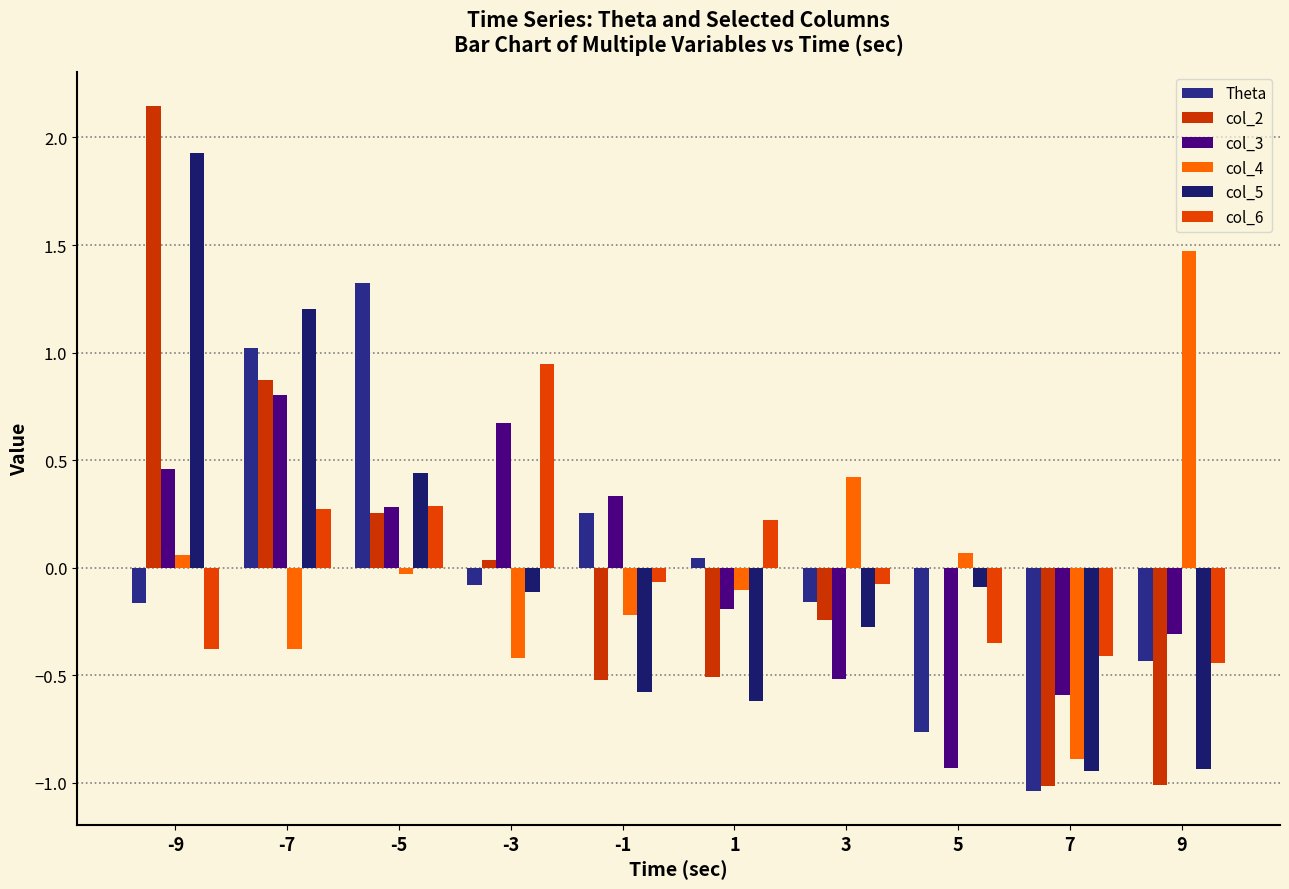

Is the value of col_3 at 9 greater than the value of col_4 at -5?

No